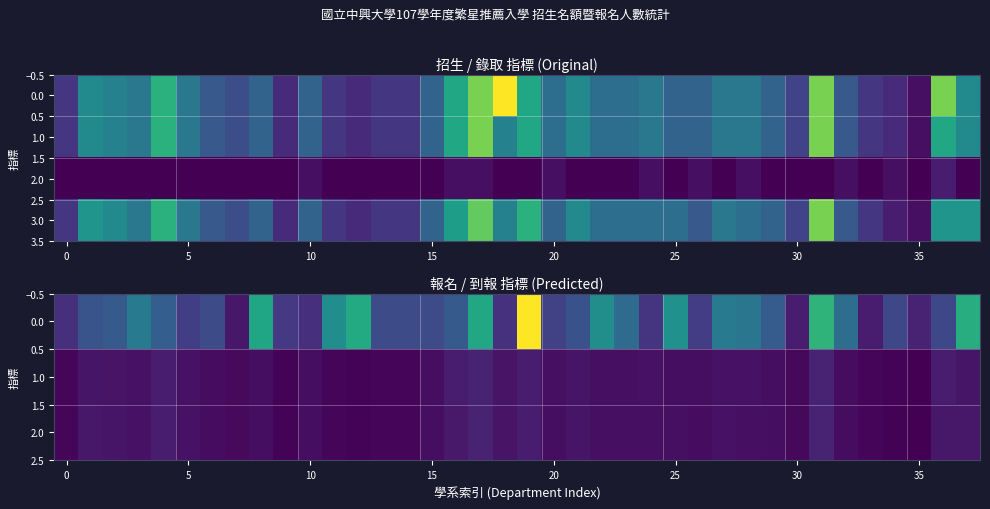

What is the total value across all series at 29?

80